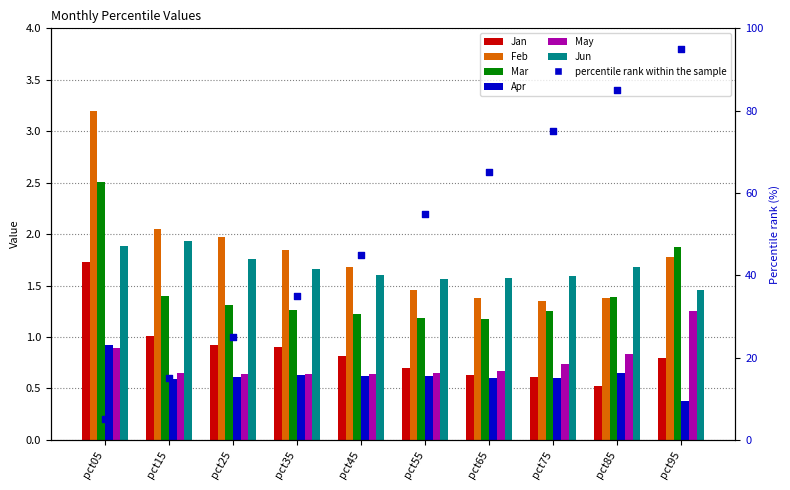

Which series has the largest total across all categories?

Feb